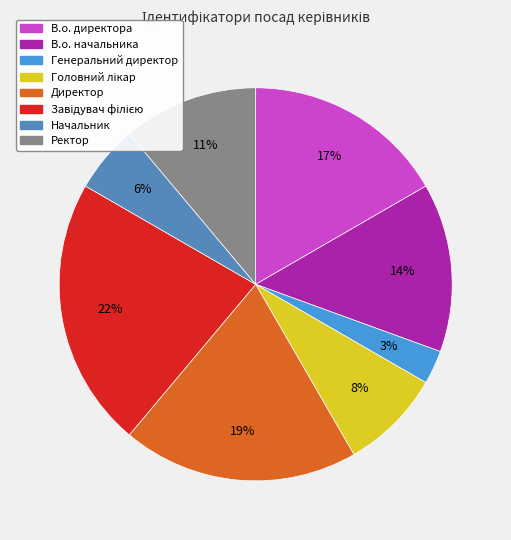

To the nearest percent, what is the average slice percentage?

12%